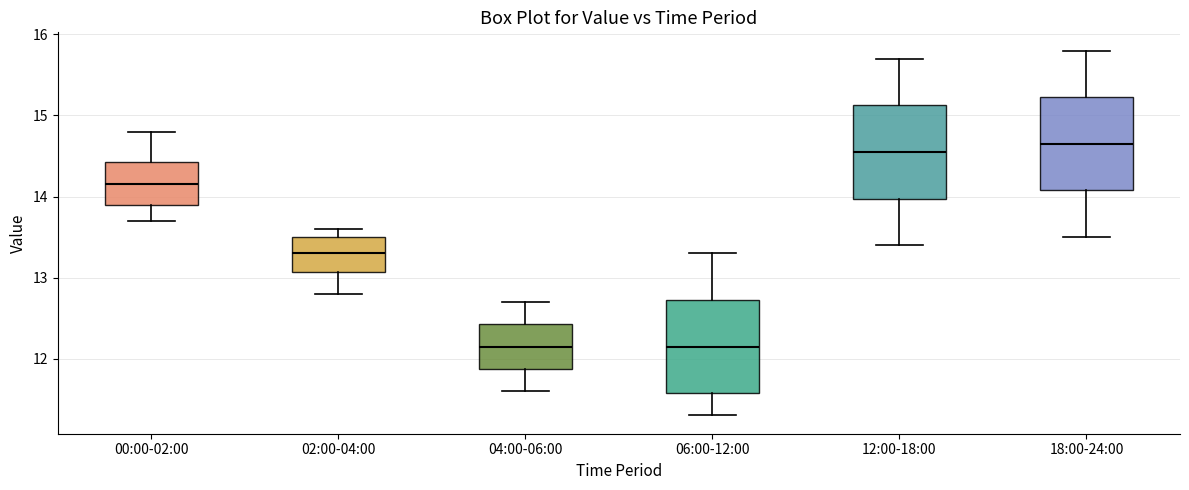

Where does the median line of the box for 00:00-02:00 sit on the y-axis? The values are not printed on the chart, so give them approximately, as read against the axis.

14.2